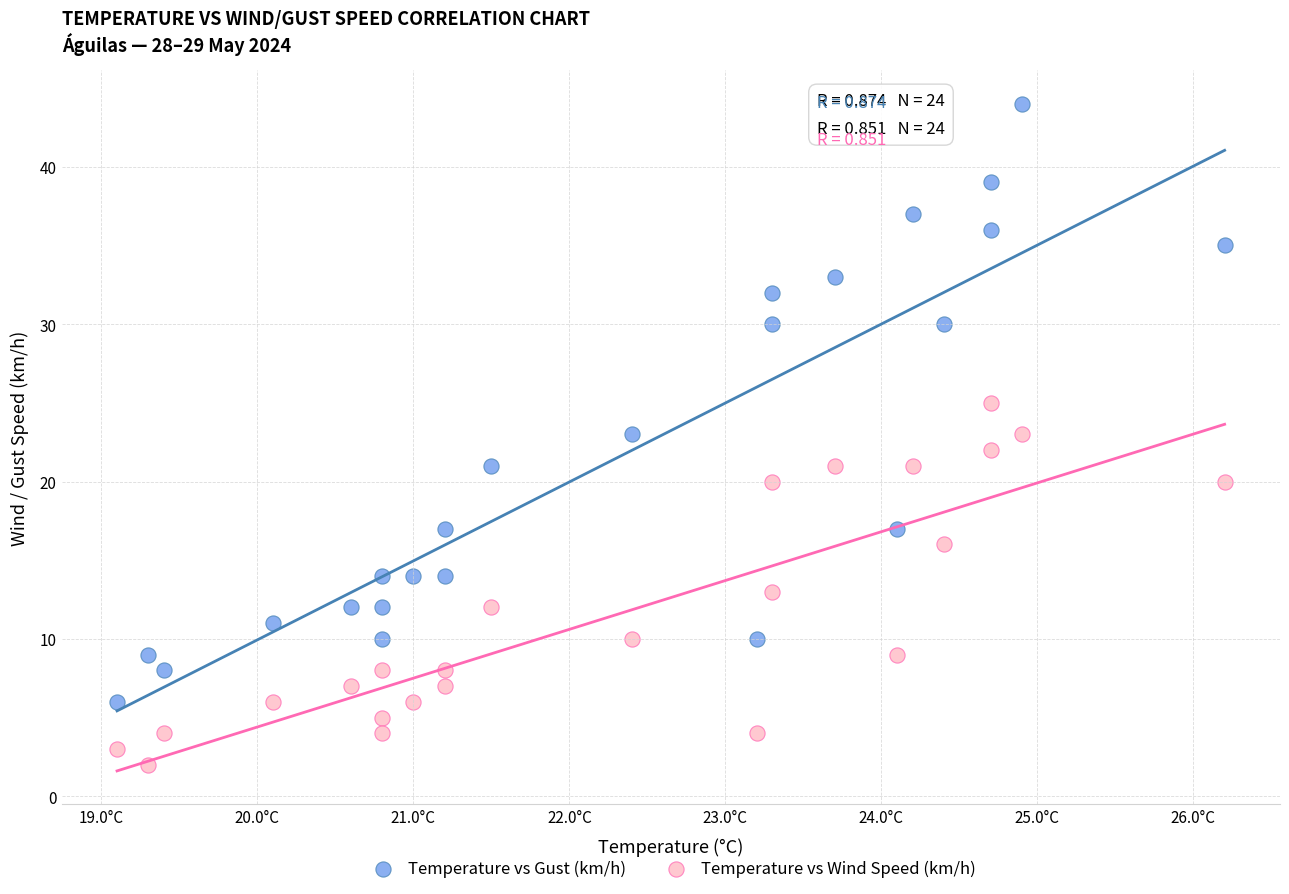

Across all data points, what is the range of Y values (max minus min)?

42